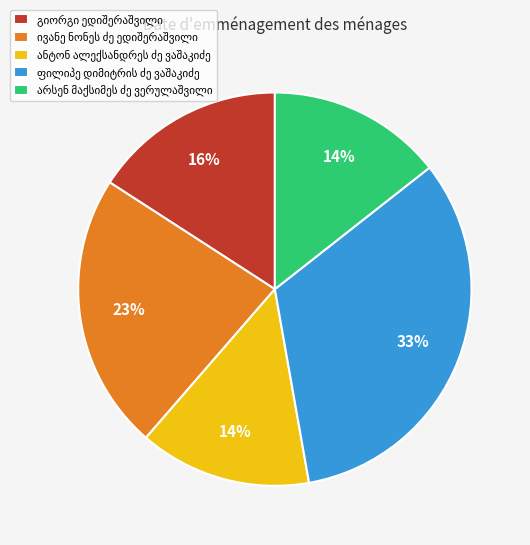

To the nearest percent, what is the average slice percentage?

20%